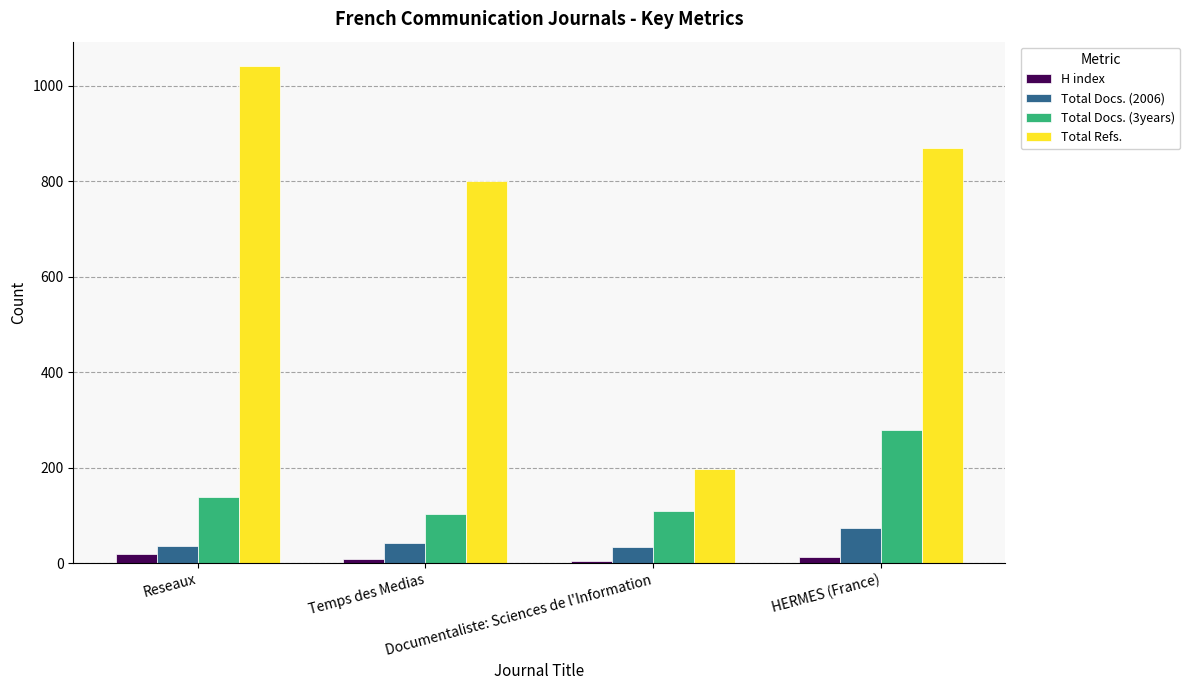

What is the minimum value shown in the chart?

5